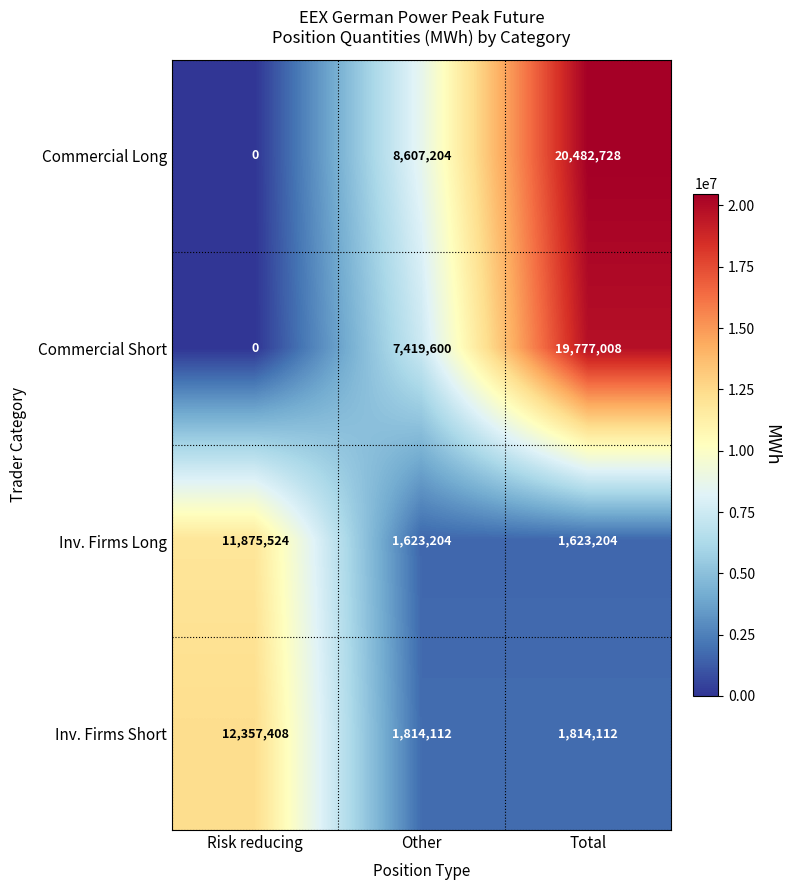

Rank the series by their maximum value, from lowest to highest.

Inv. Firms Long, Inv. Firms Short, Commercial Short, Commercial Long